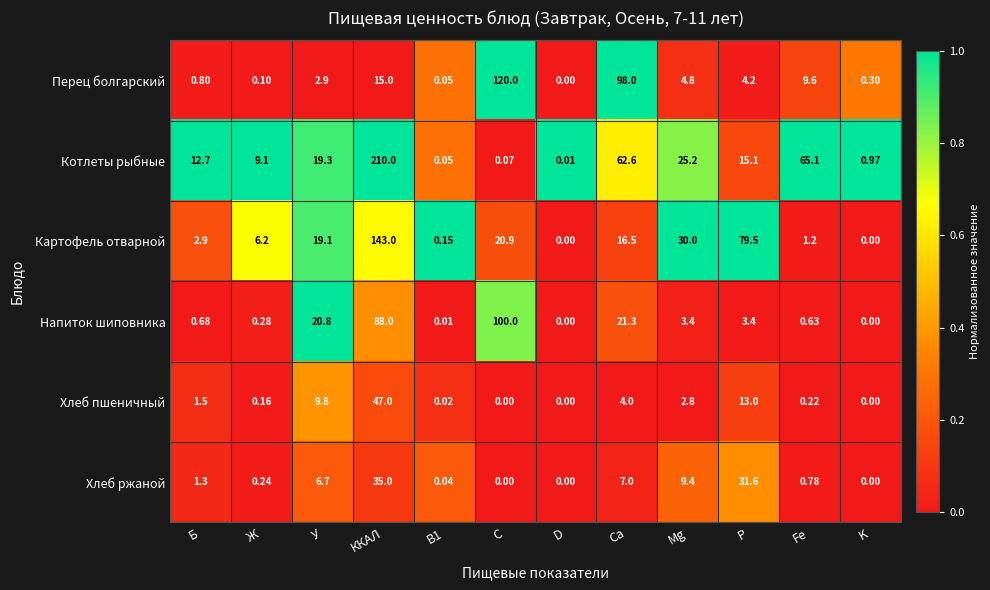

At which category is the sum across all series the highest?

ККАЛ